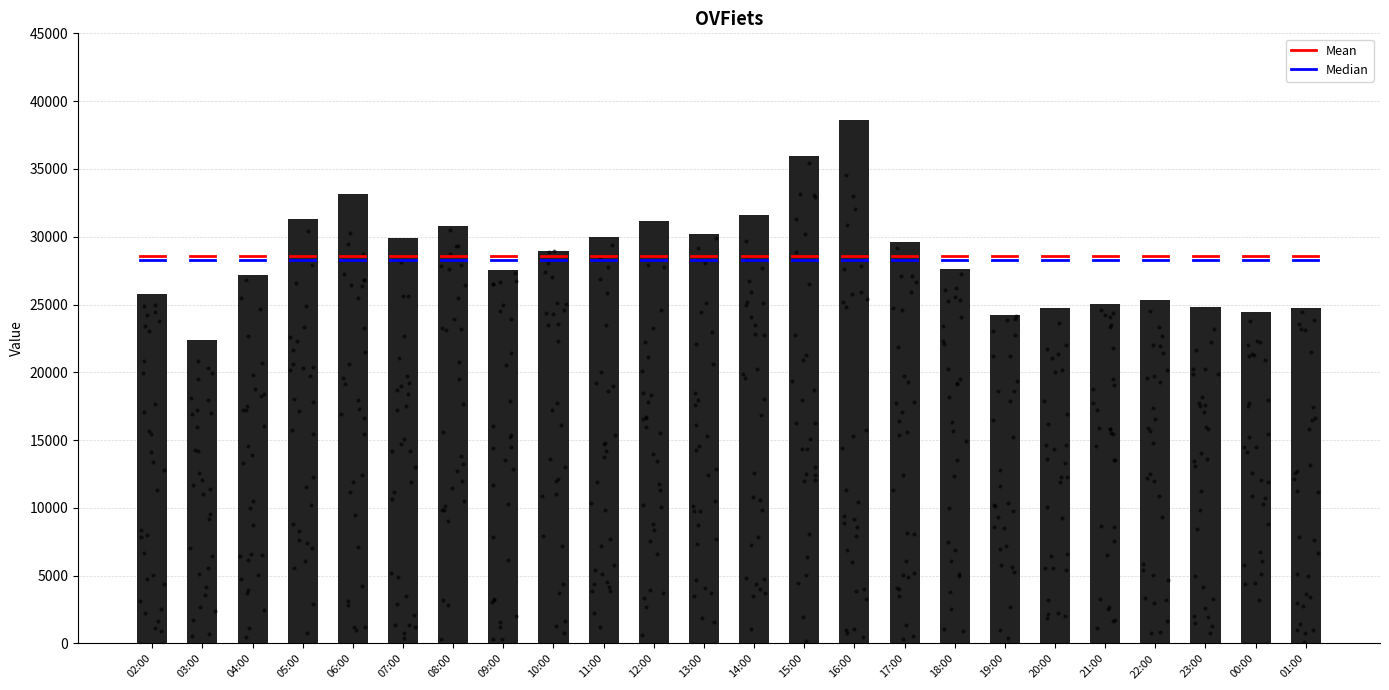

What is the change in value from 12:00 to 23:00?

-6354